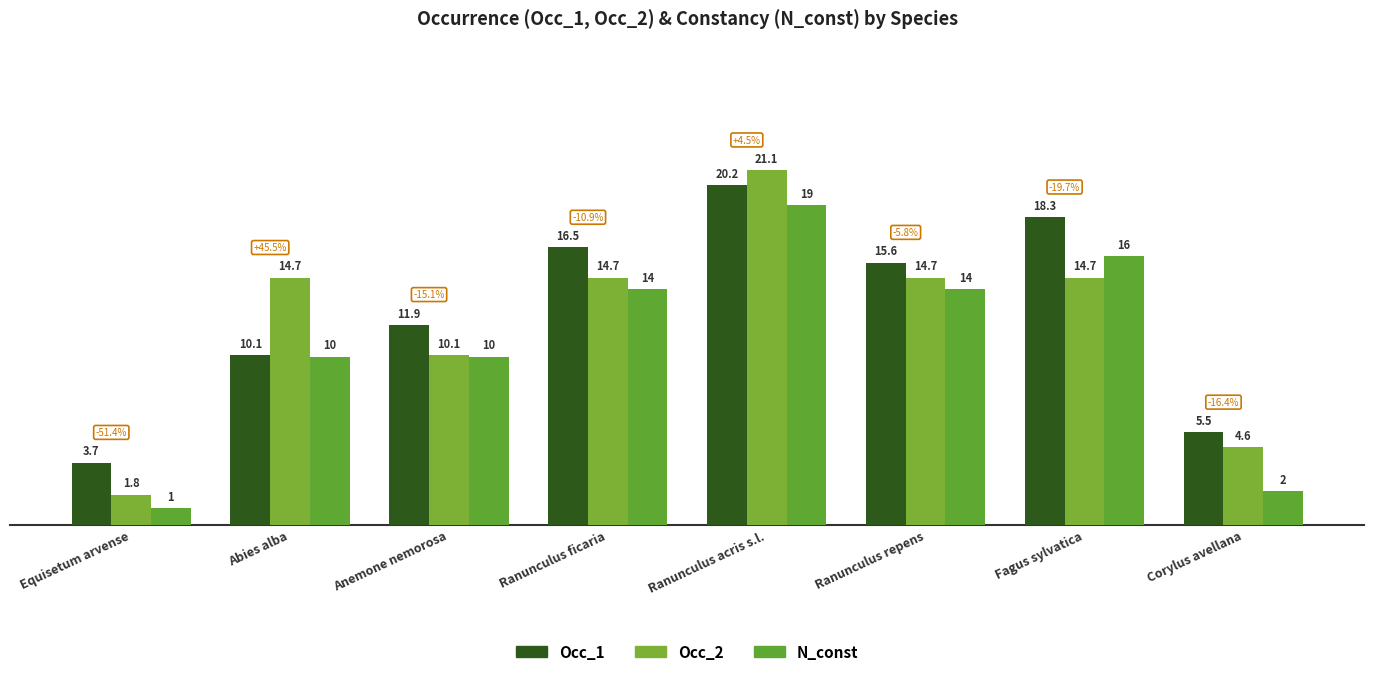

What is the difference between the Occ_1 values at Corylus avellana and Ranunculus ficaria?

11.0